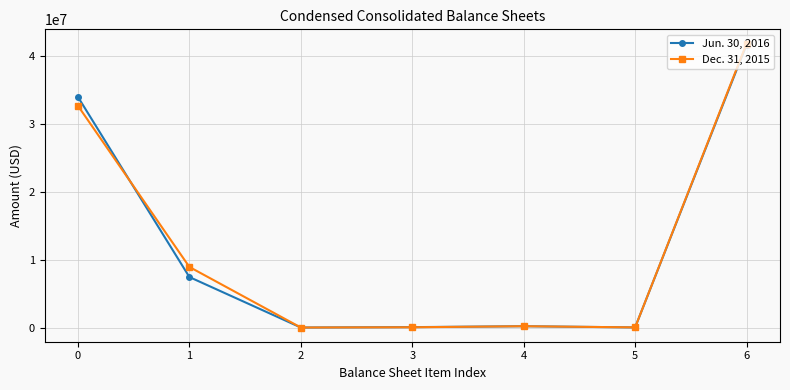

What is the value of the Dec. 31, 2015 point at the 1st from the left?

32716718